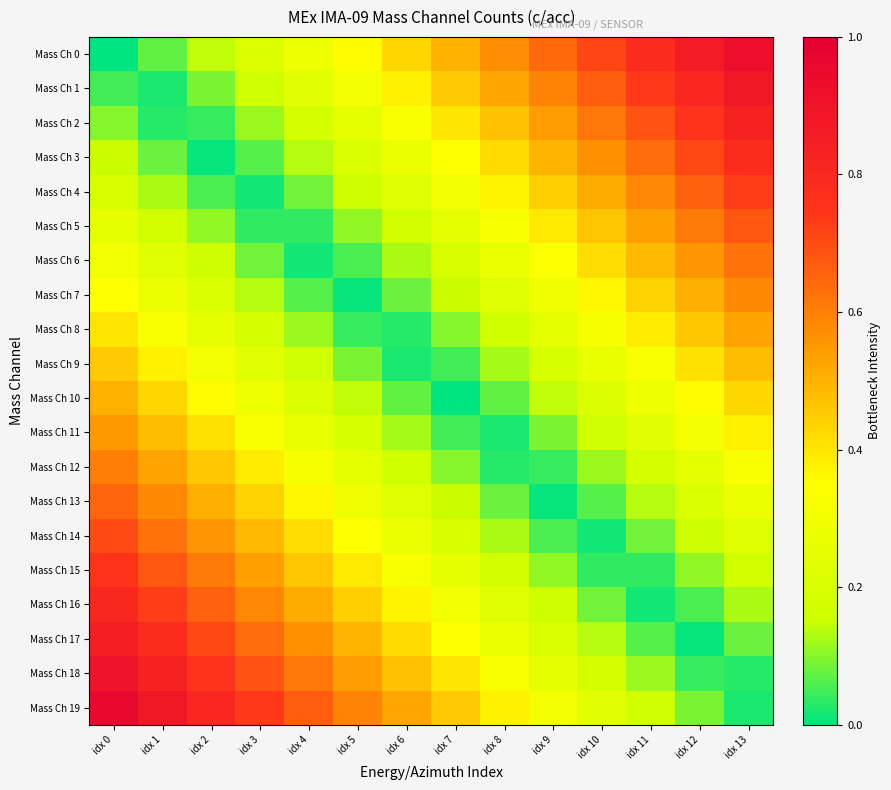

At which category is the sum across all series the highest?

idx 0